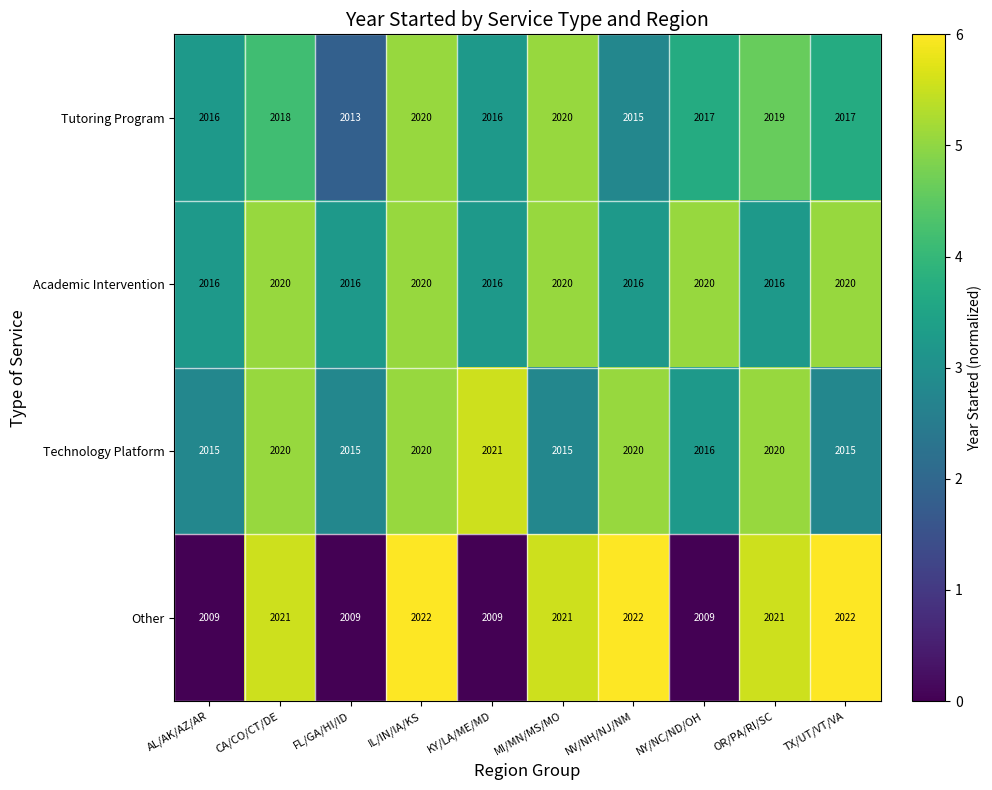

Is it true that Tutoring Program equals 1123 at AL/AK/AZ/AR?

False